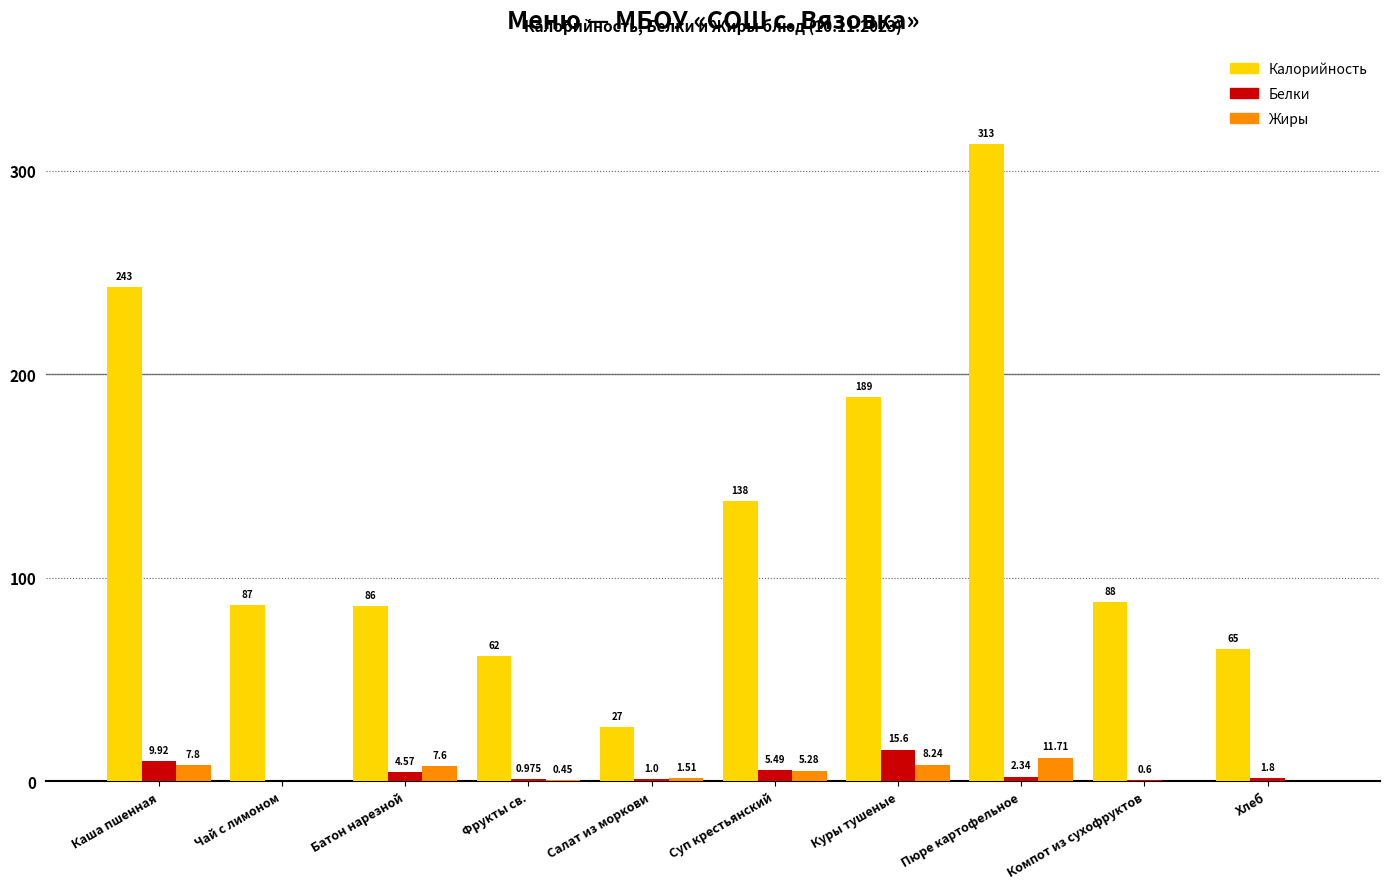

How many series are shown in this chart?

3